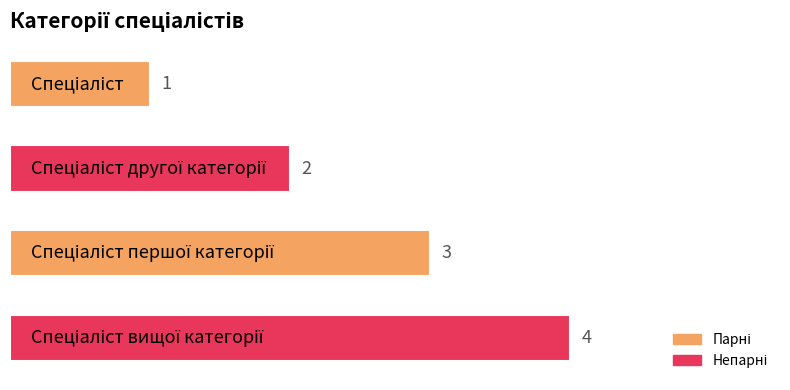

How many values are between 2 and 4?

3